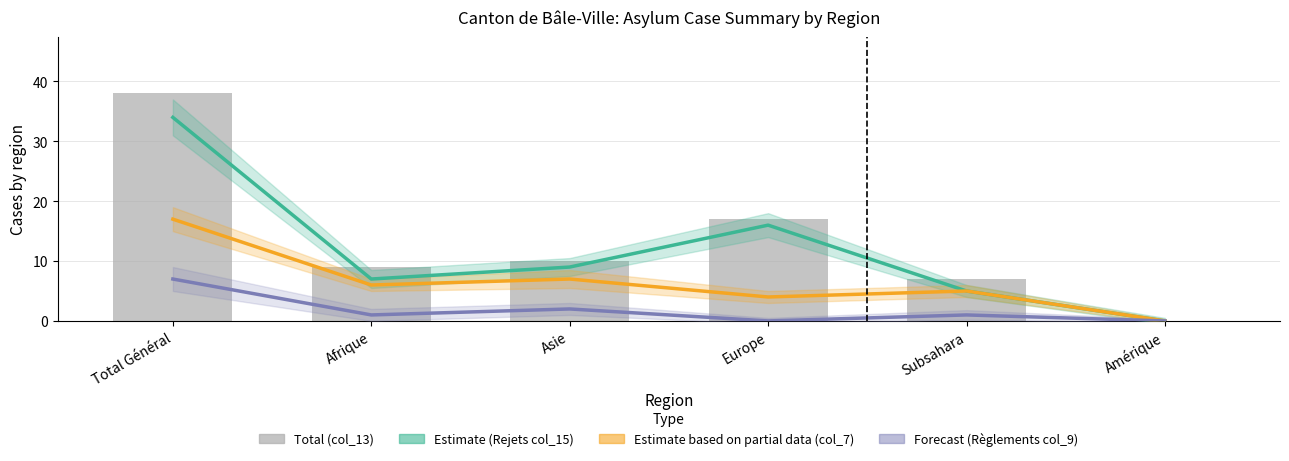

List the series in order of their peak value, highest first.

Total (col_13), Estimate (Rejets col_15), Estimate based on partial data (col_7), Forecast (Règlements col_9)